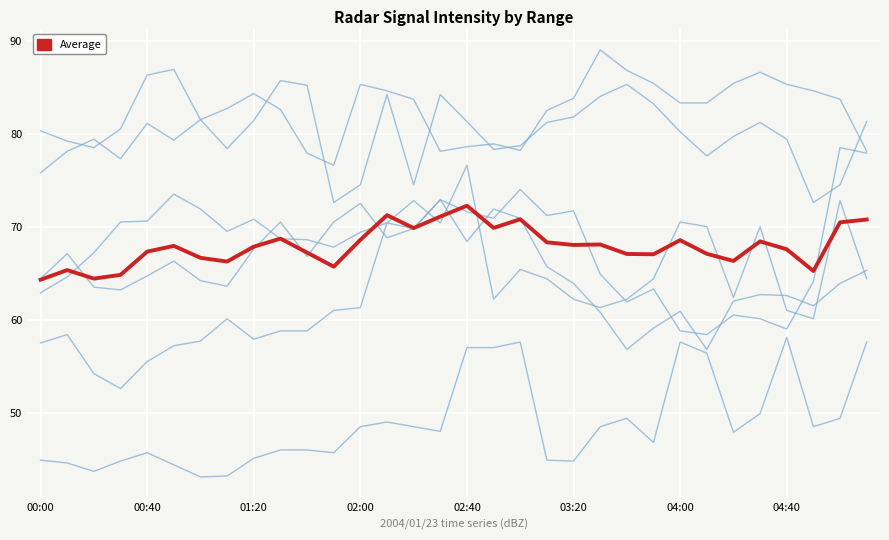

Does the chart have visible grid lines?

Yes